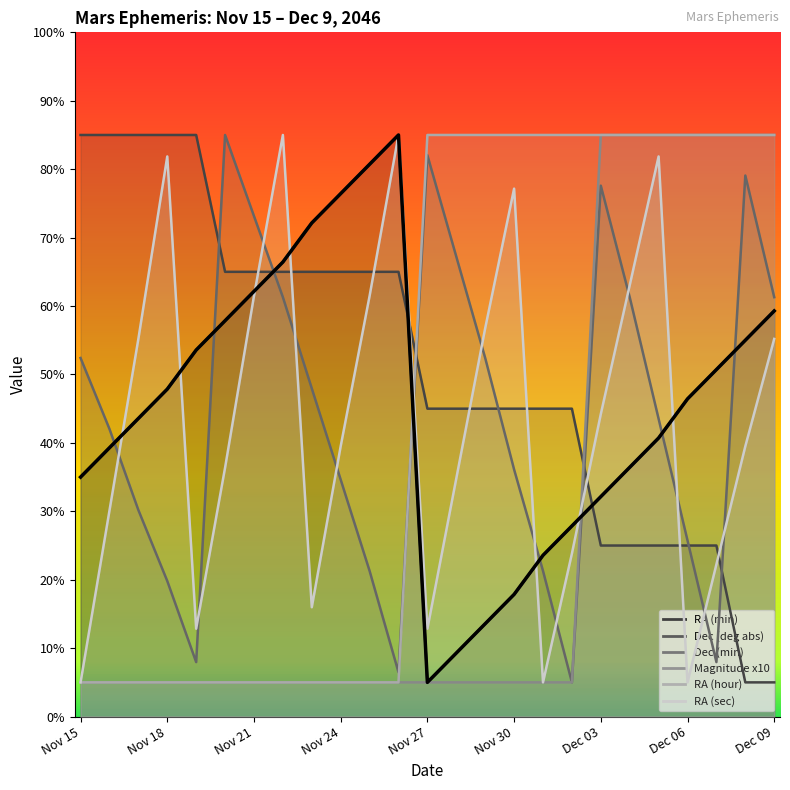

At Nov 29, list the series in order from largest to smallest.

RA (hour), RA (sec), Dec (min), Dec (deg abs), RA (min), Magnitude x10